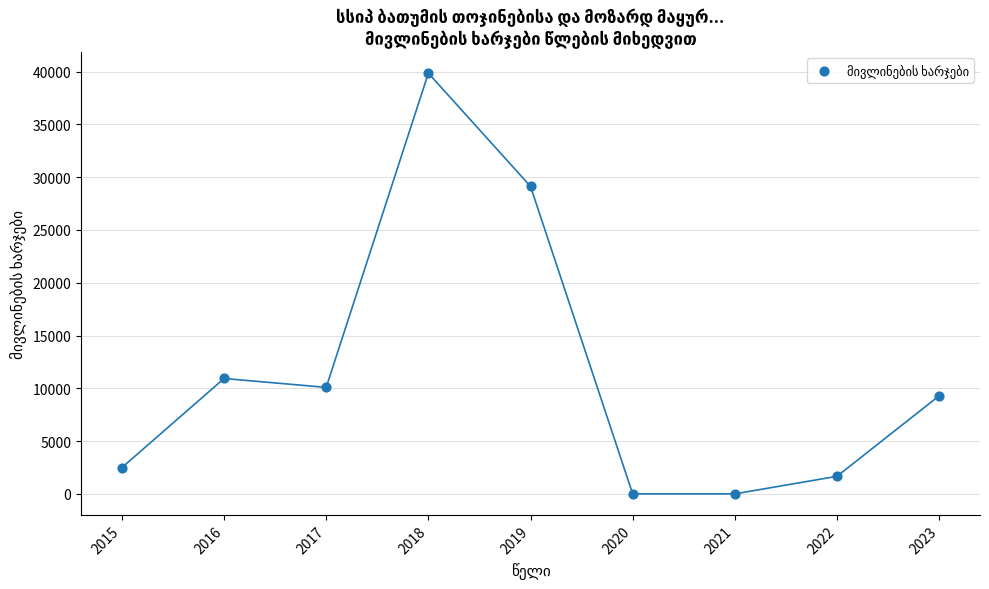

What is the range of Y values (max minus min)?

39848